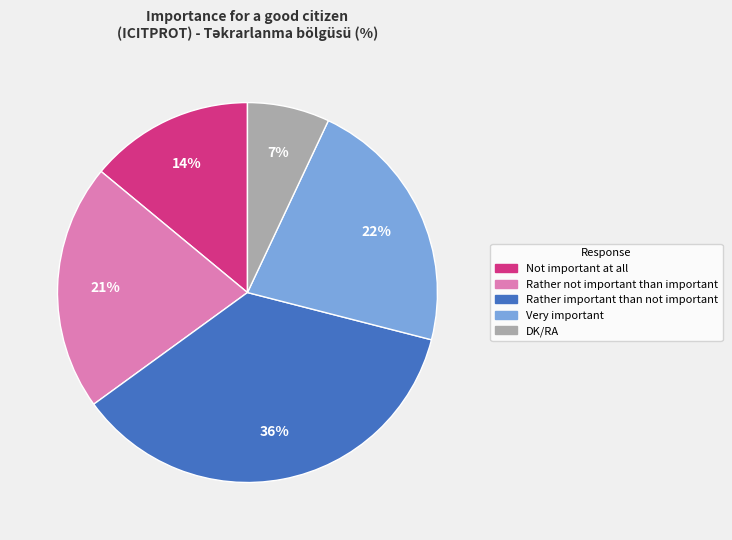

Do Very important and DK/RA together represent more than half of the pie?

No